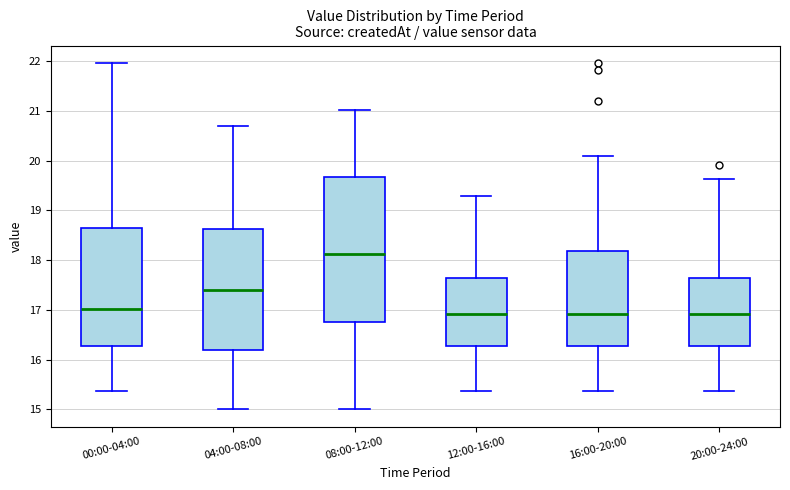

Where does the lower whisker of the box for 20:00-24:00 end on the y-axis? The values are not printed on the chart, so give them approximately, as read against the axis.

15.4